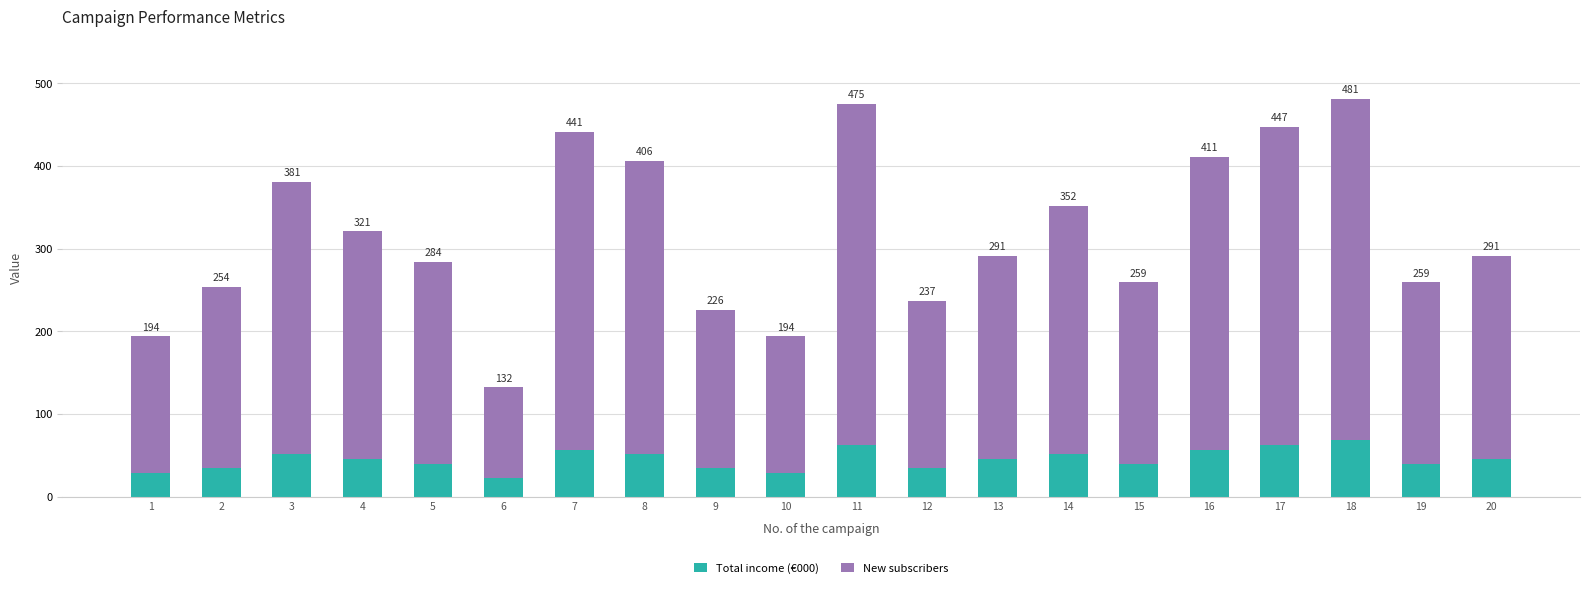

At 2, list the series in order from largest to smallest.

New subscribers, Total income (€000)